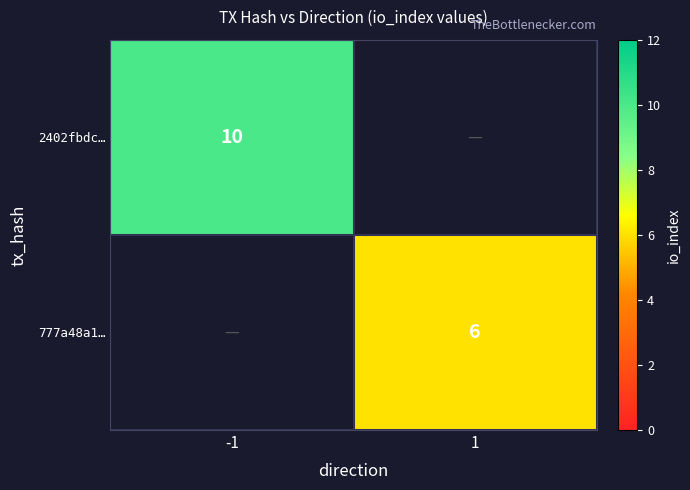

The 2402fbdc… series shows 10 at -1. True or false?

True